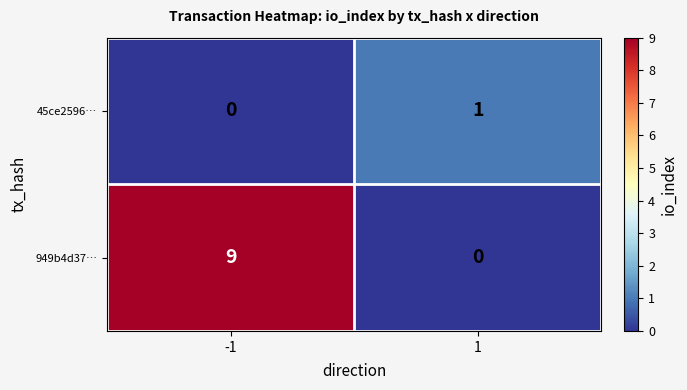

What is the difference between the highest and lowest values at 1?

1